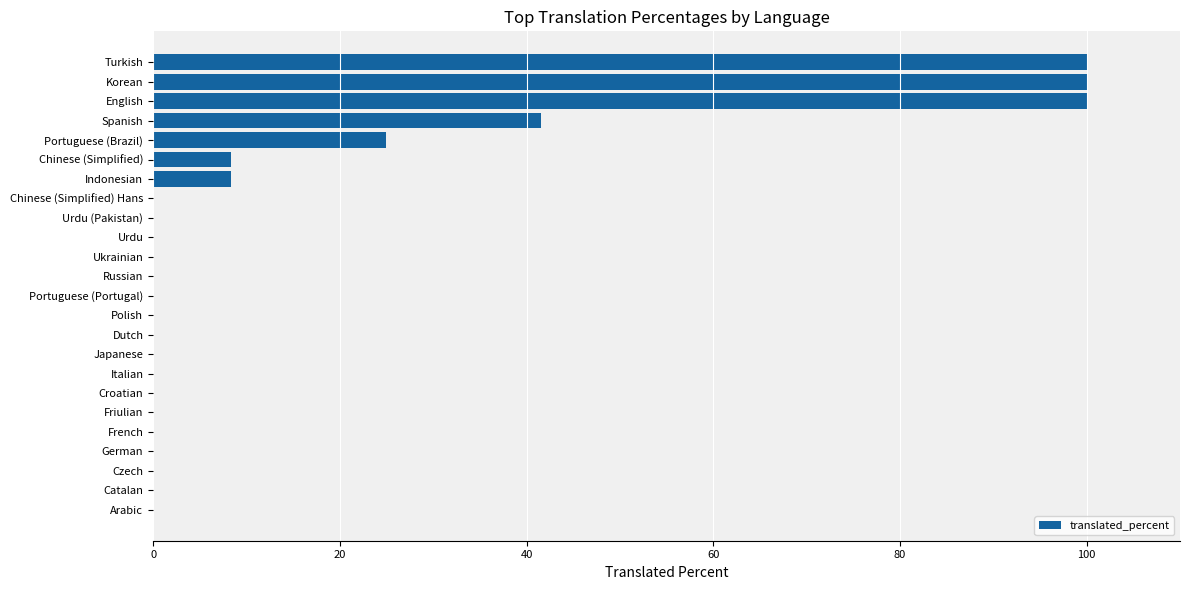

The chart shows a value of 41.6 at Spanish. True or false?

True